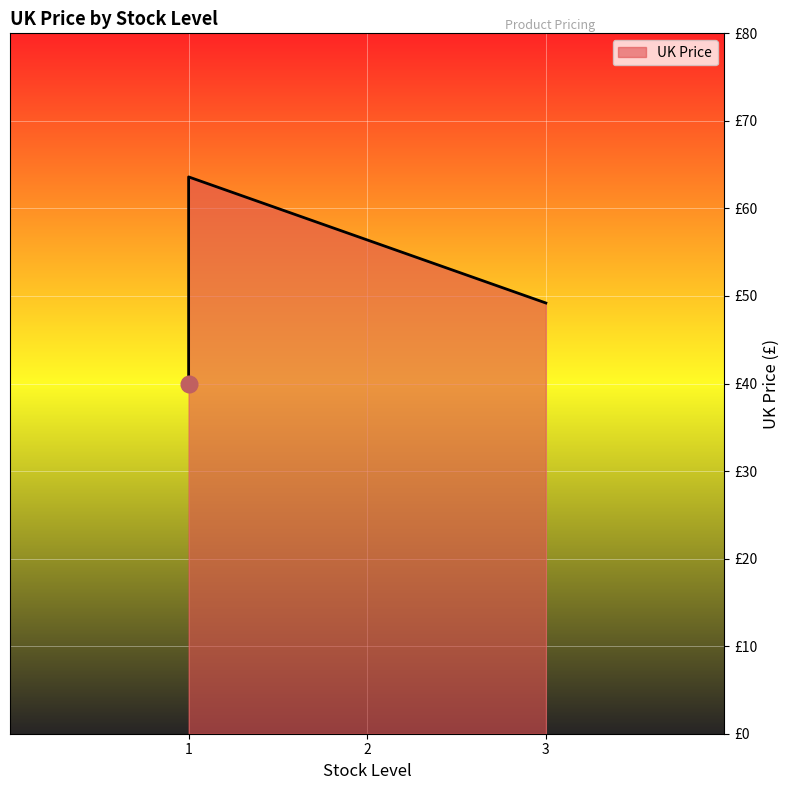

What is the difference between the maximum and minimum values?

23.6